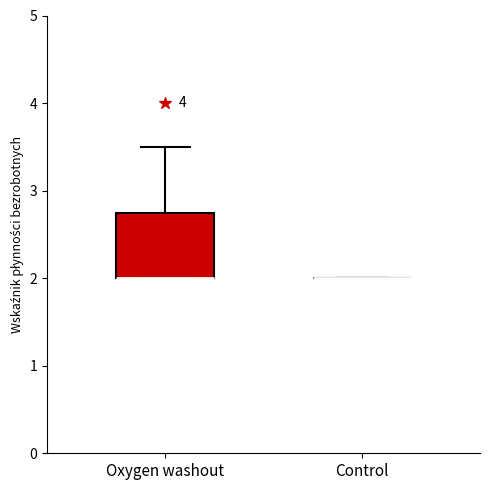

Reading left to right, read every box against the y-axis: the position of its median line, the range the box covers, and the ends of its whiskers. The values are not printed on the chart, so give them approximately, as read against the axis.

Oxygen washout: median 2.0 (drawn on the box's lower edge), box 2.0 to 2.8, whiskers 2.0 to 3.5
Control: box collapsed to a line at 2.0, whiskers 2.0 to 2.0